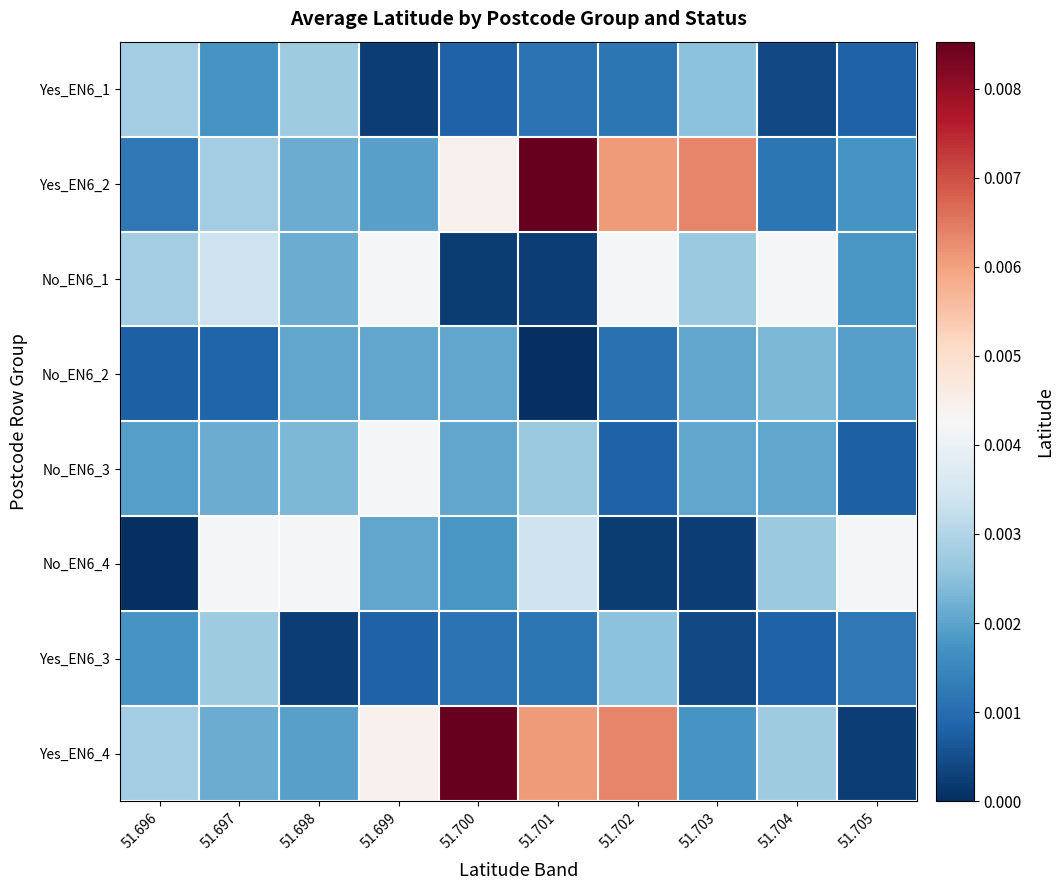

At which category does the chart reach its peak across all series?

51.701